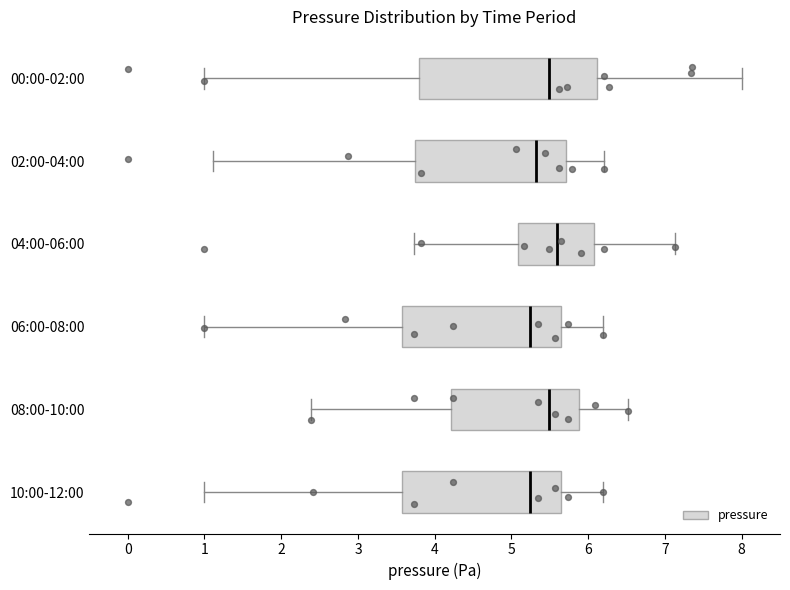

Where does the right whisker of the box for 00:00-02:00 end on the x-axis? The values are not printed on the chart, so give them approximately, as read against the axis.

8.0